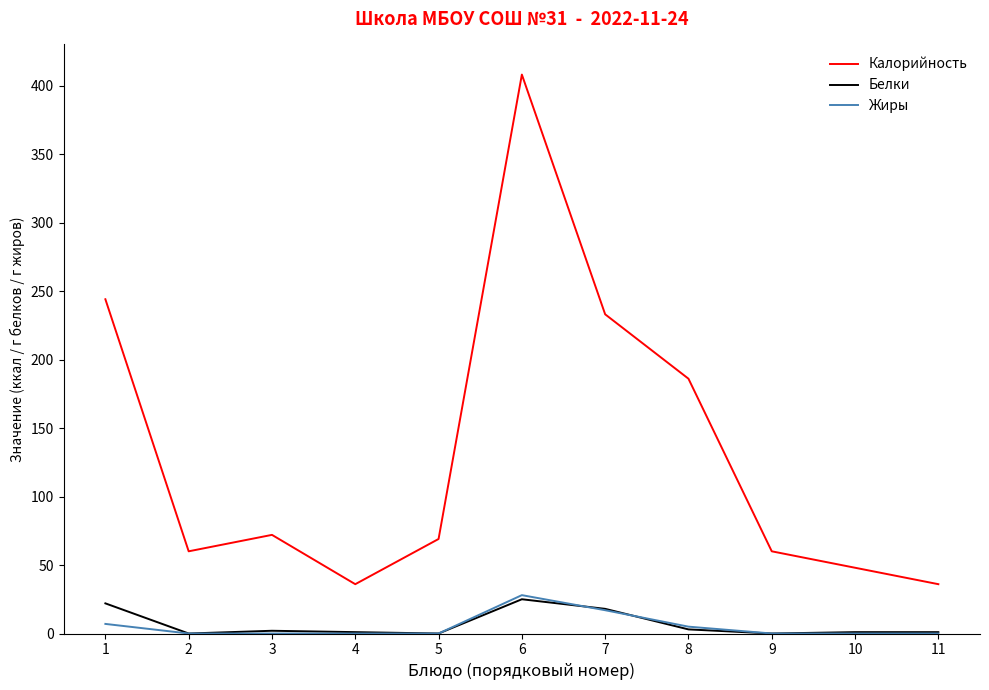

At which category does the chart reach its peak across all series?

6